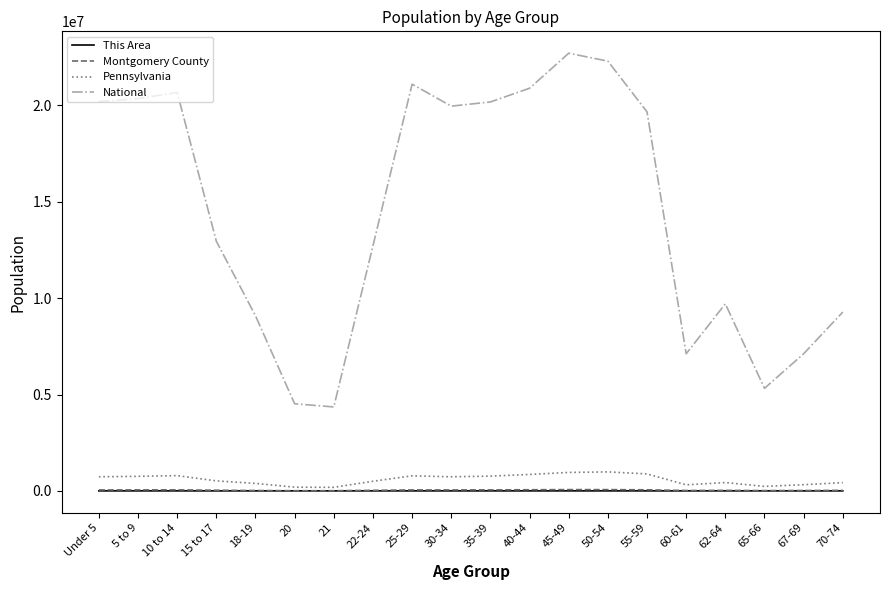

The National series shows 4581511 at 18-19. True or false?

False